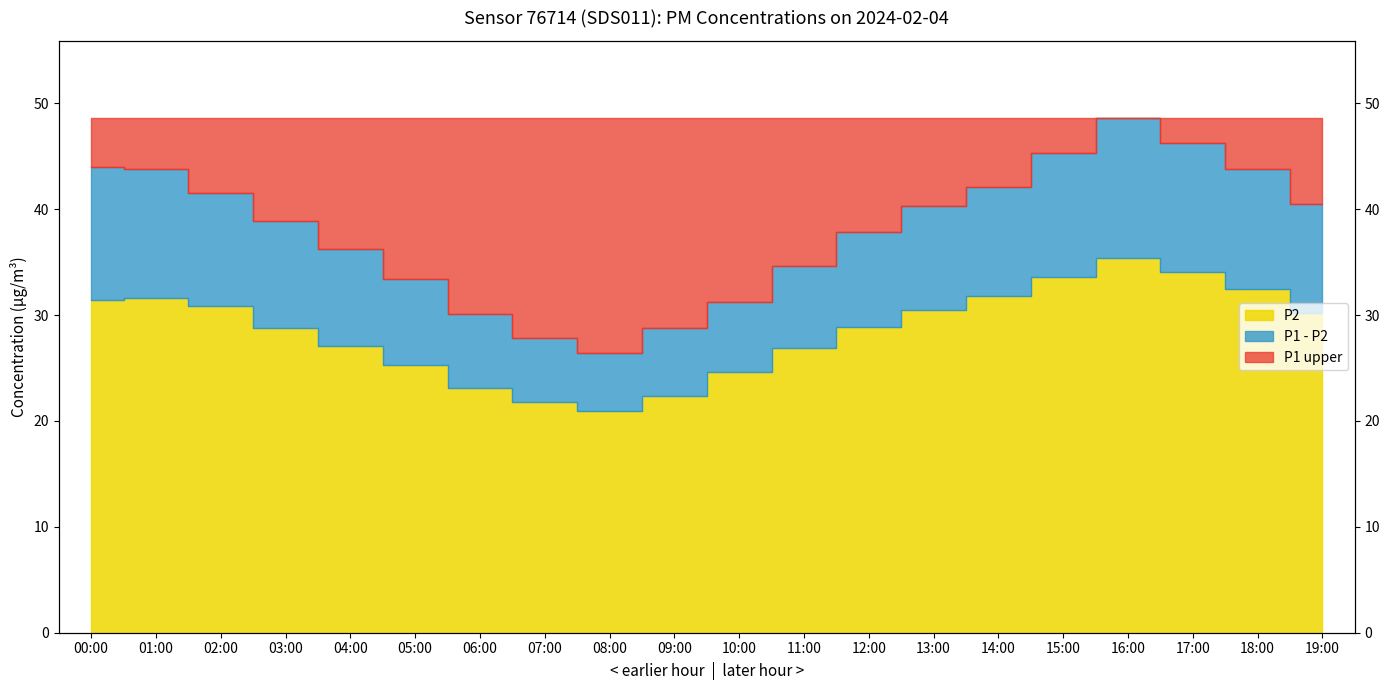

What is the label of the 15th point from the left?

14:00